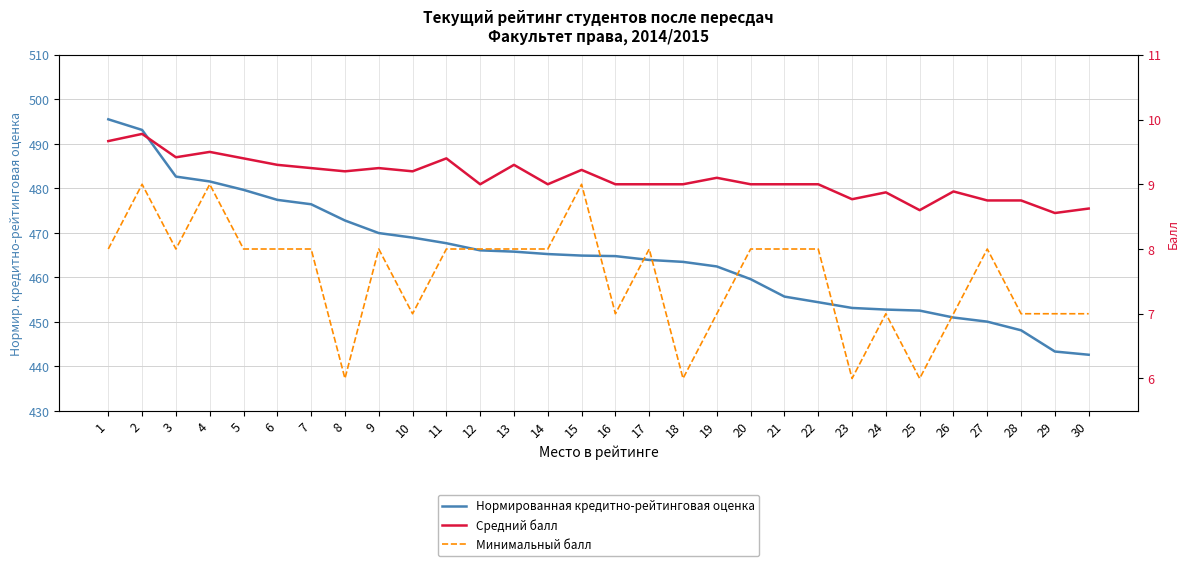

At 26, list the series in order from largest to smallest.

Нормированная кредитно-рейтинговая оценка, Средний балл, Минимальный балл